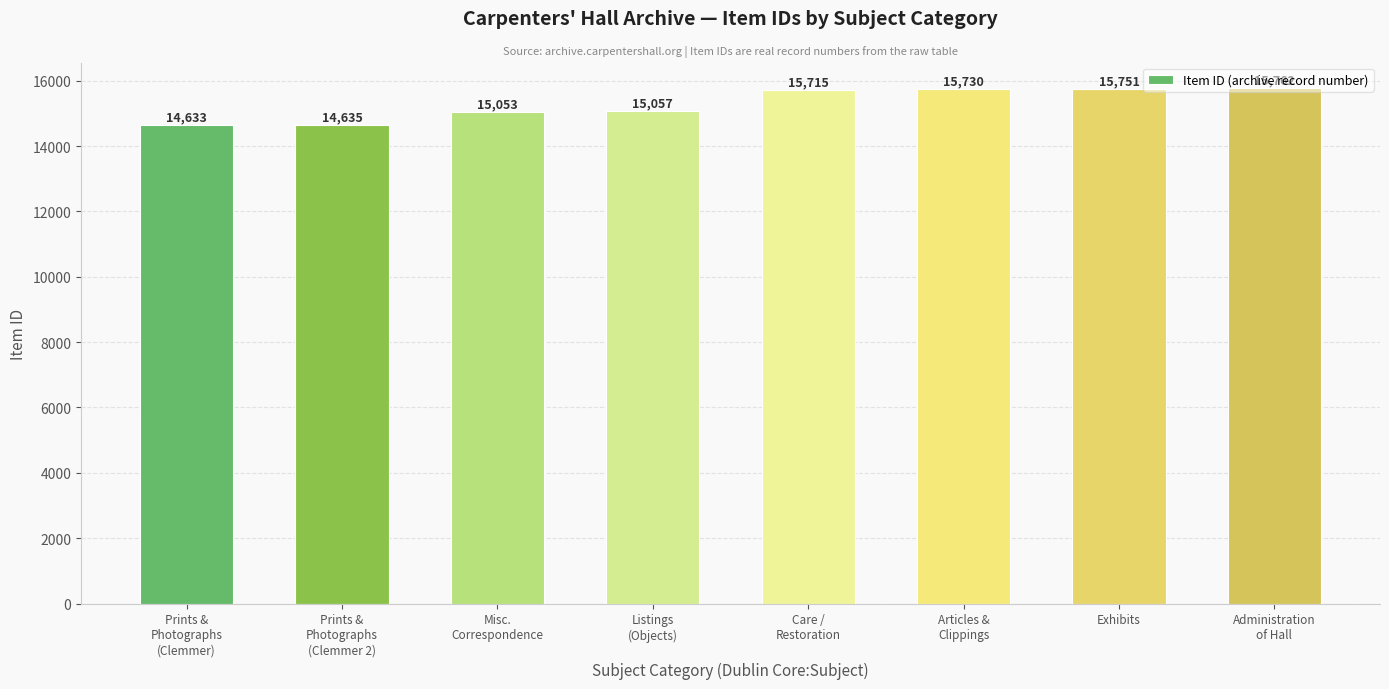

What is the difference between the second highest and second lowest values?

1116